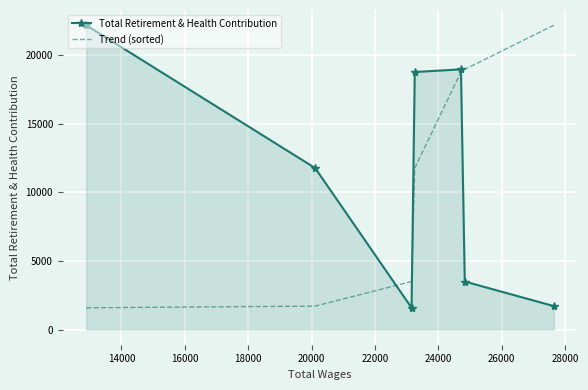

What is the lowest value of the Trend (sorted) series?

1583